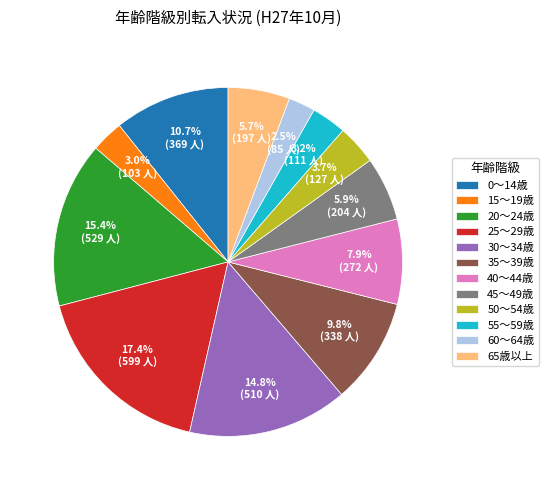

The 25～29歳 slice represents 7% of the pie. True or false?

False